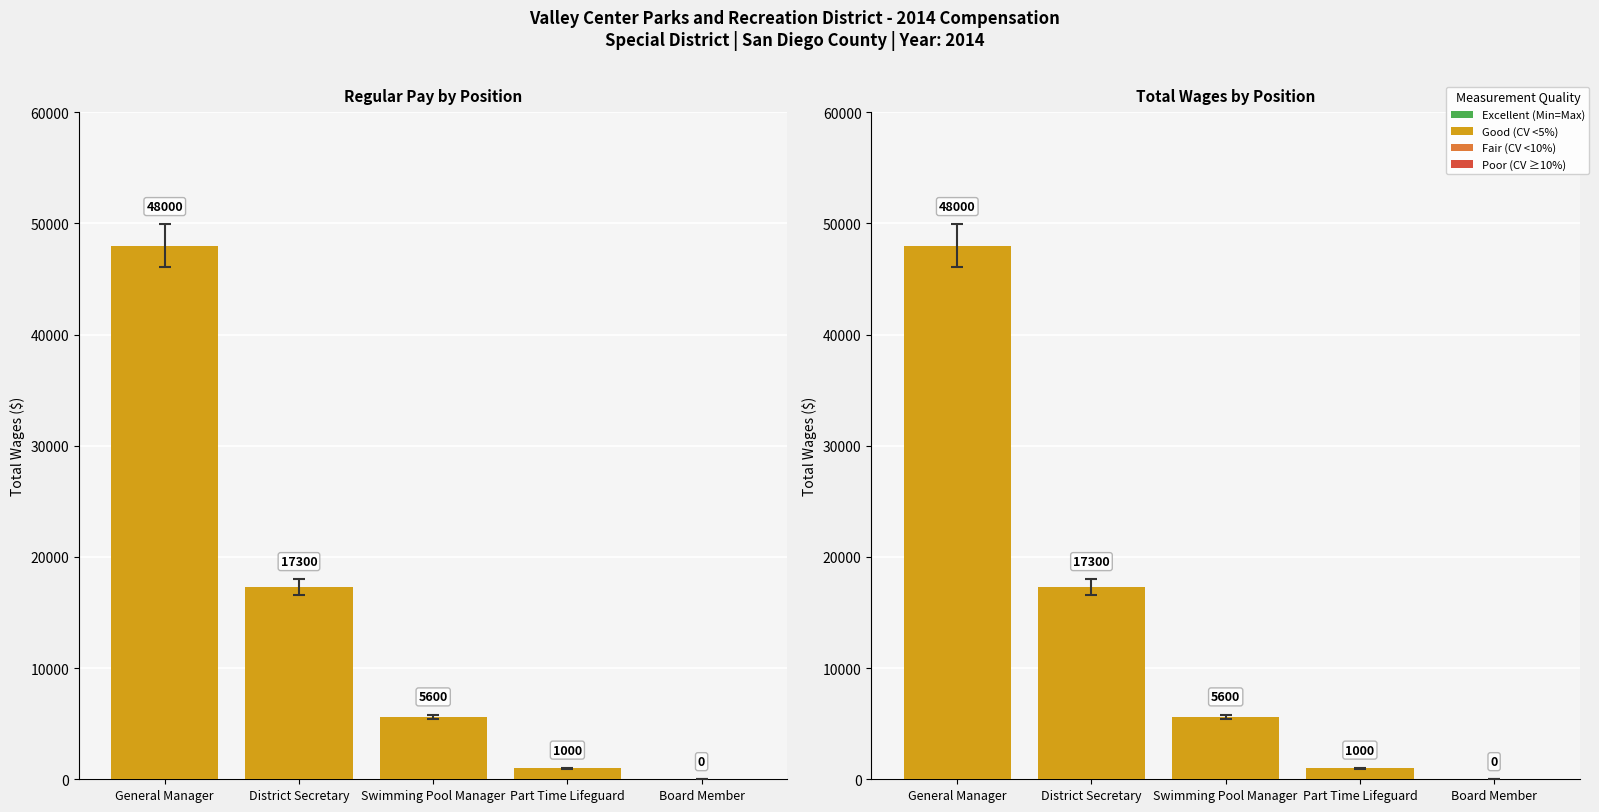

Does the chart contain stacked bars?

No